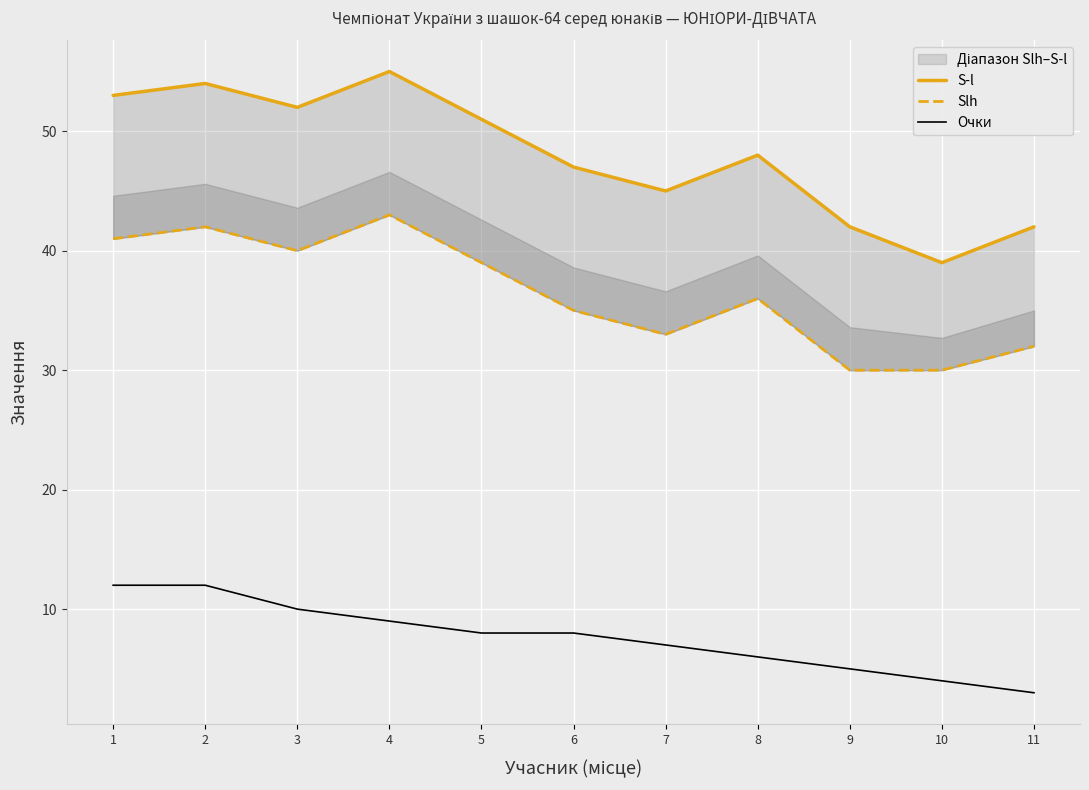

Where is the first local maximum for Slh?

2